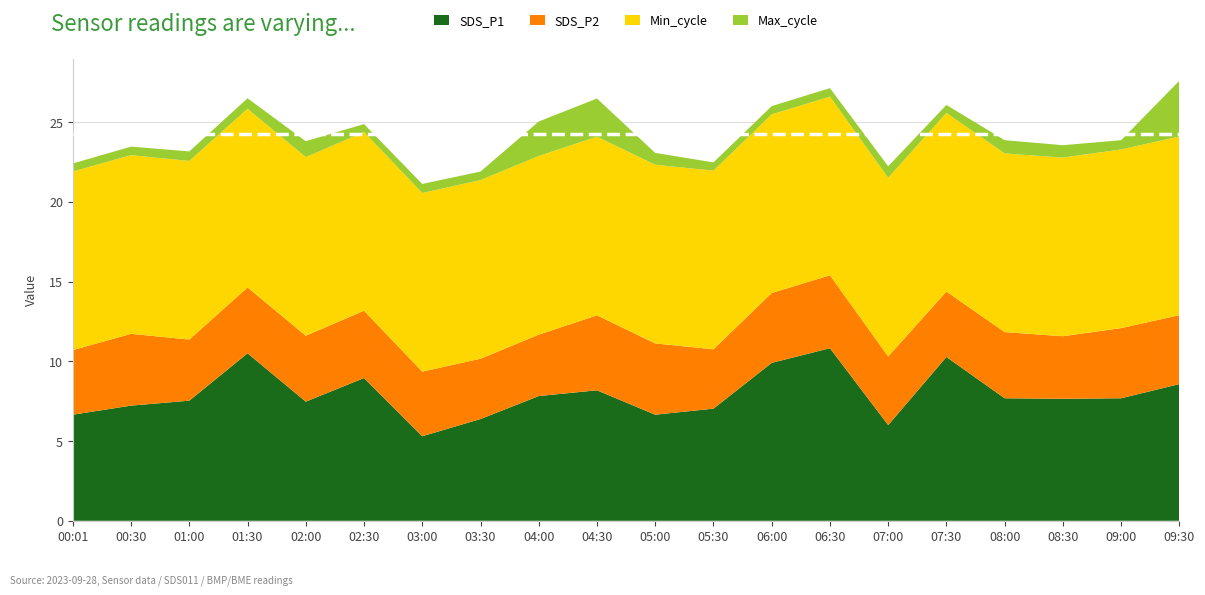

The SDS_P1 series shows 3.5 at 00:30. True or false?

False